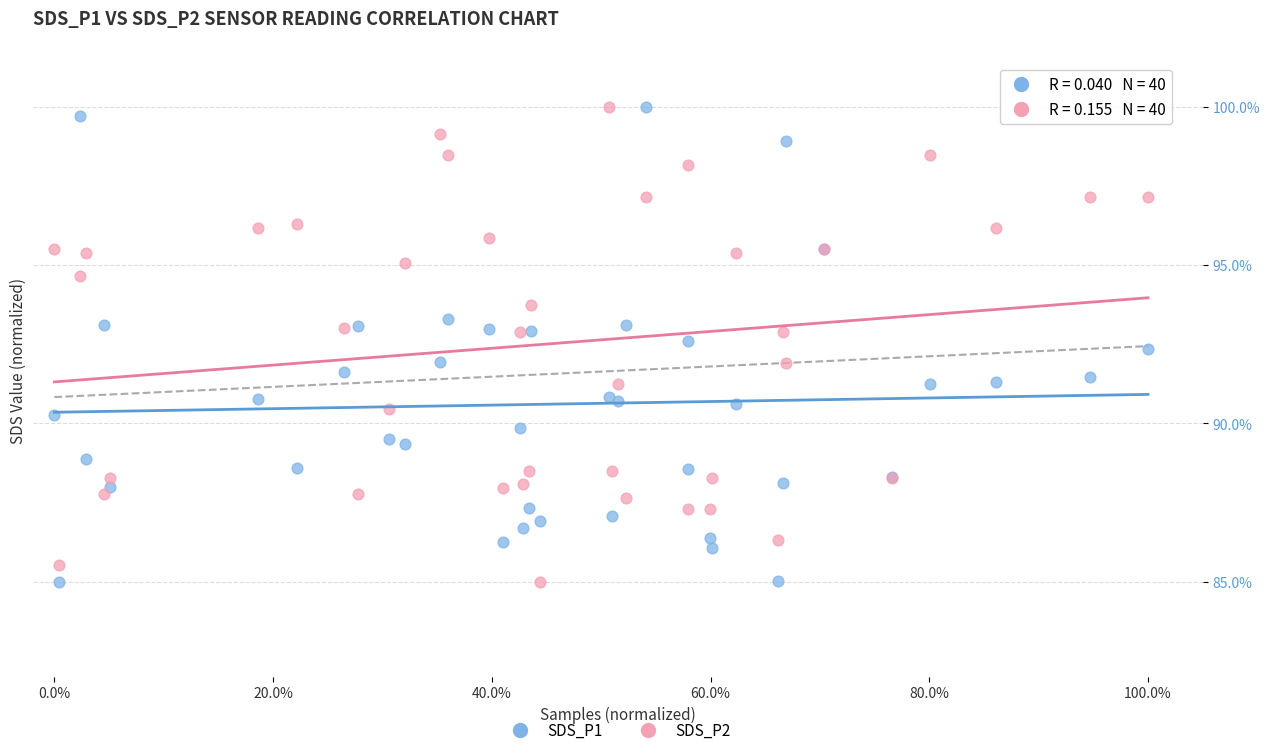

What is the X range (max minus min) for the scatter plot?

1.0